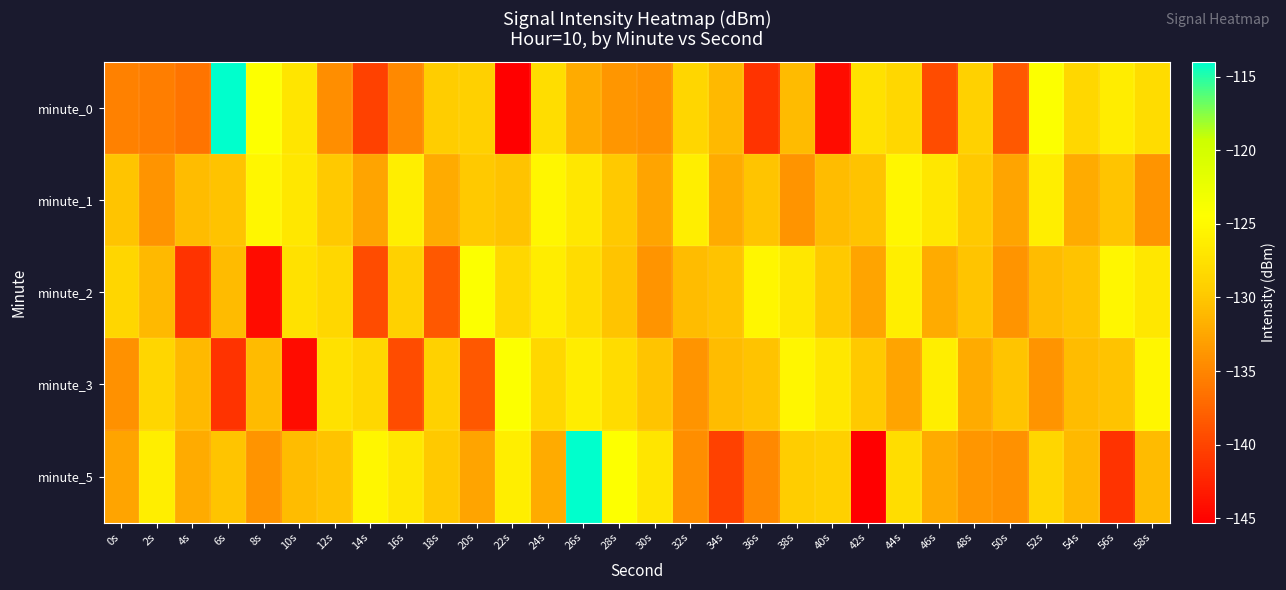

Which category has the lowest value across all series?

22s